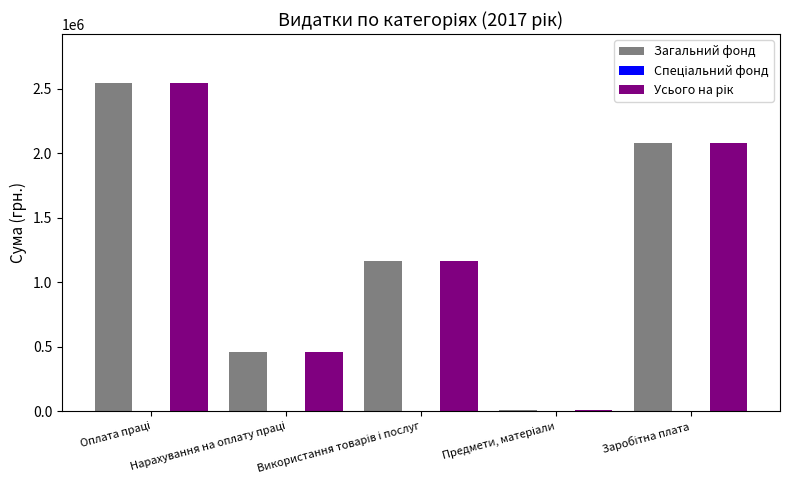

How many series are shown in this chart?

2